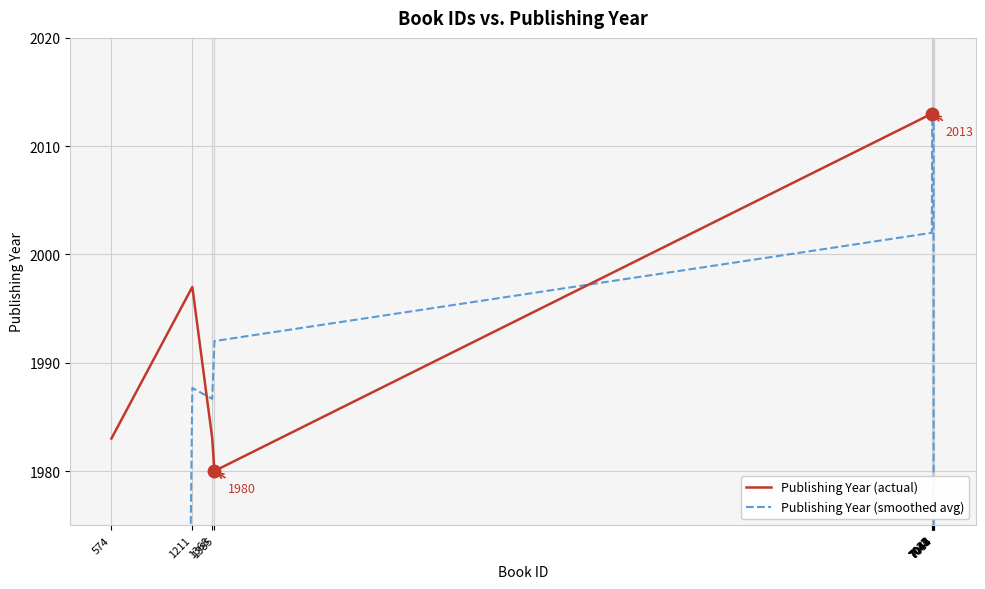

True or false: Publishing Year (actual) has a value of 3225.0 at 7054.

False